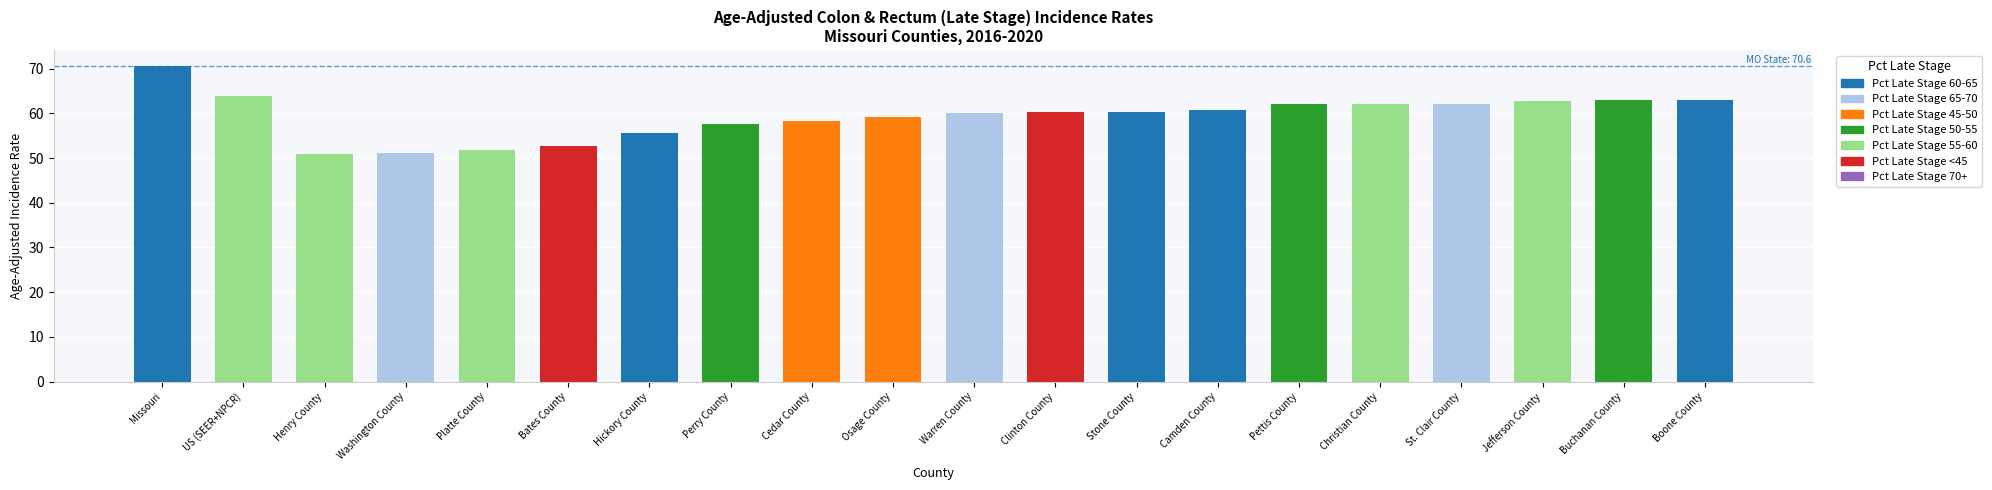

Reading left to right, what are all the values shown in this chart?

Missouri=70.6	US (SEER+NPCR)=63.9	Henry County=50.8	Washington County=51.1	Platte County=51.7	Bates County=52.8	Hickory County=55.7	Perry County=57.7	Cedar County=58.4	Osage County=59.2	Warren County=60.0	Clinton County=60.3	Stone County=60.4	Camden County=60.7	Pettis County=62.1	Christian County=62.2	St. Clair County=62.2	Jefferson County=62.7	Buchanan County=62.9	Boone County=62.9